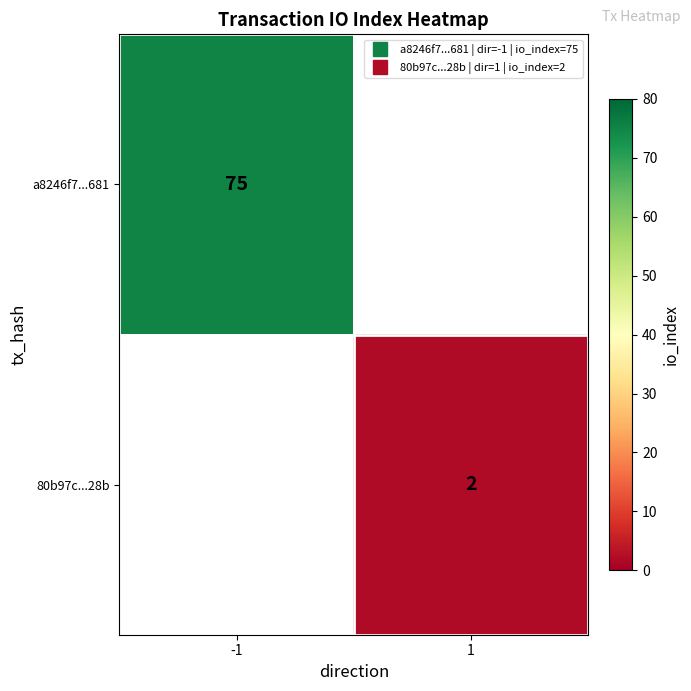

What is the highest value of the a8246f7...681 series?

75.0